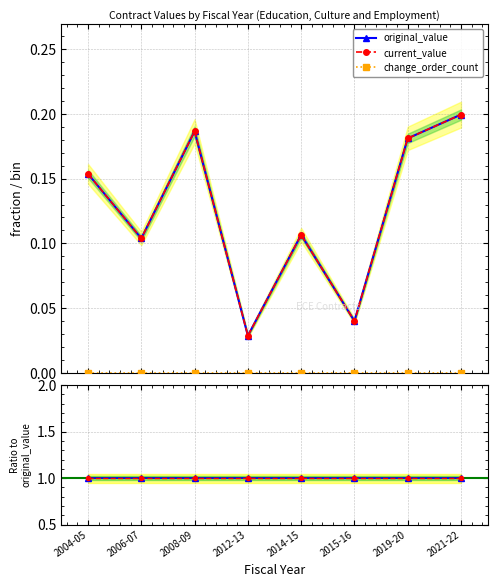

True or false: original_value has a value of 0.1 at 2006-07.

False